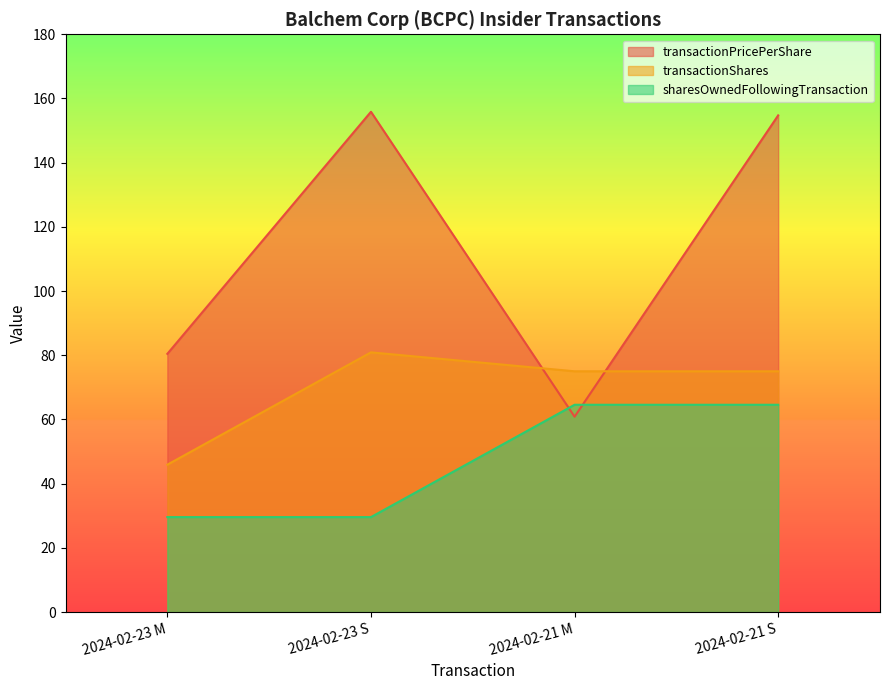

Reading left to right, what are all the values shown in this chart?

transactionPricePerShare: 2024-02-23 M=80.4	2024-02-23 S=155.9	2024-02-21 M=60.9	2024-02-21 S=154.7
transactionShares: 2024-02-23 M=45.9	2024-02-23 S=80.9	2024-02-21 M=75.0	2024-02-21 S=75.0
sharesOwnedFollowingTransaction: 2024-02-23 M=29.6	2024-02-23 S=29.6	2024-02-21 M=64.6	2024-02-21 S=64.6